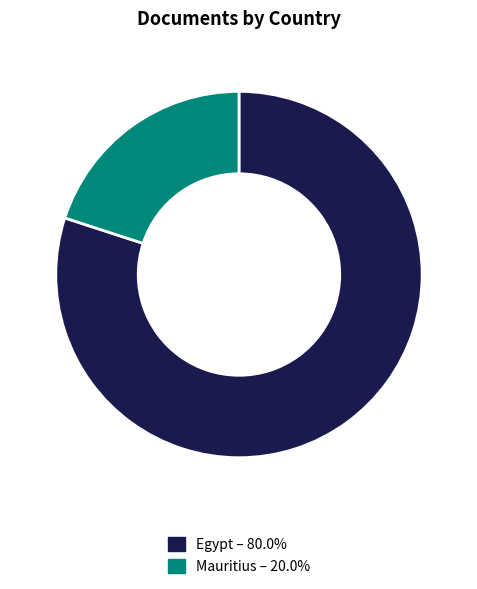

How many segments does this pie chart have?

2